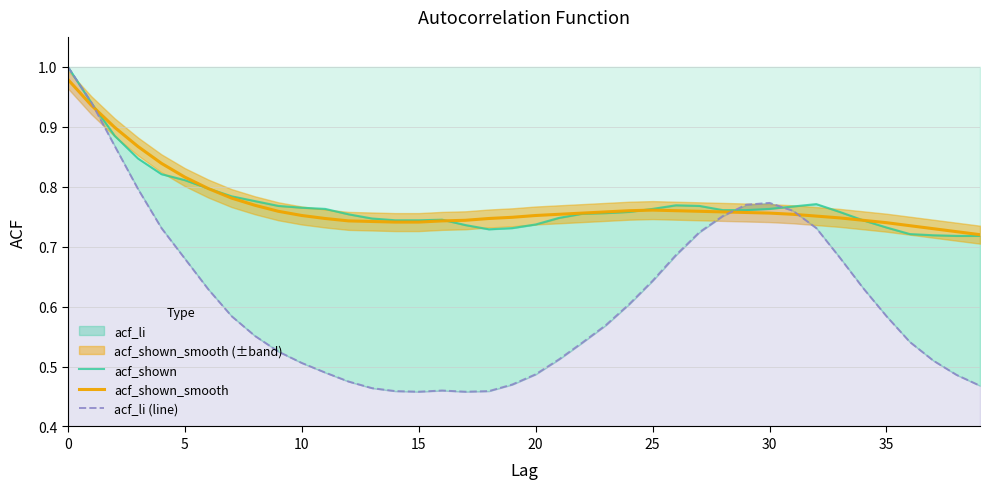

Between 15 and 18, which series saw the biggest shift?

acf_shown